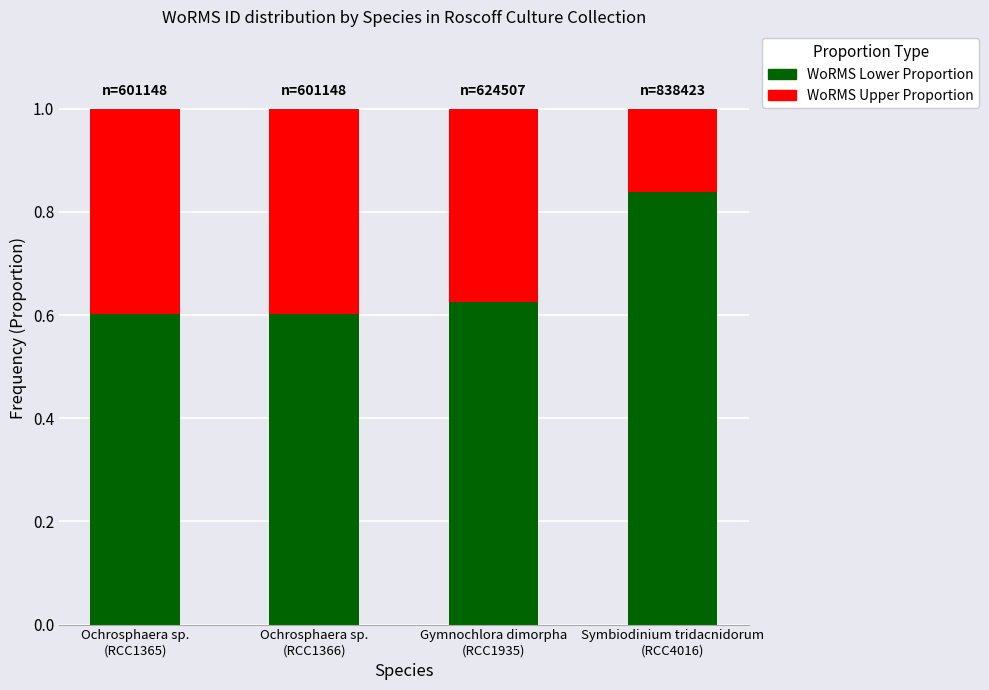

Count the WoRMS Lower Proportion values in the range 0 to 1.

4